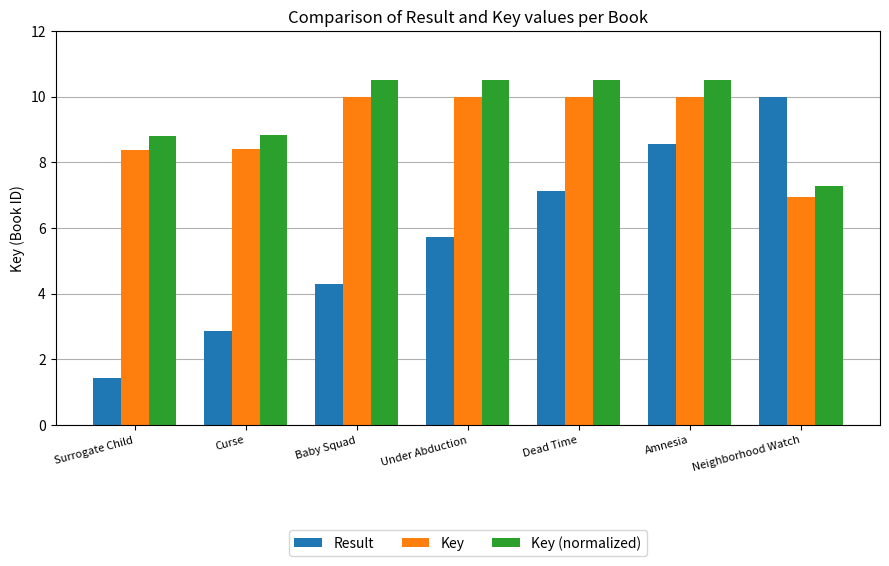

At Dead Time, list the series in order from smallest to largest.

Result, Key, Key (normalized)